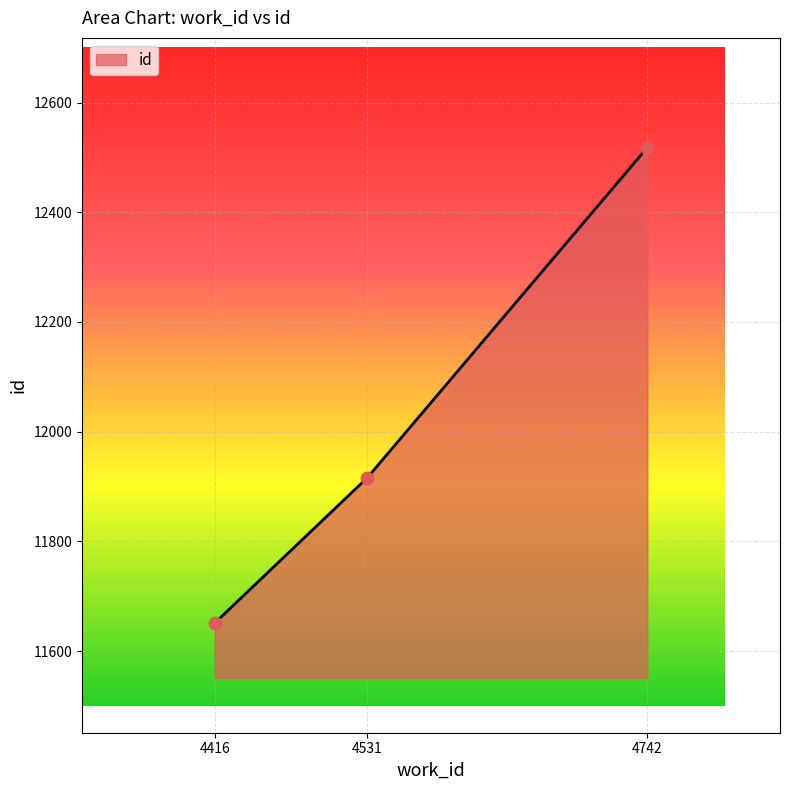

What is the change in value from 4531 to 4742?

+602